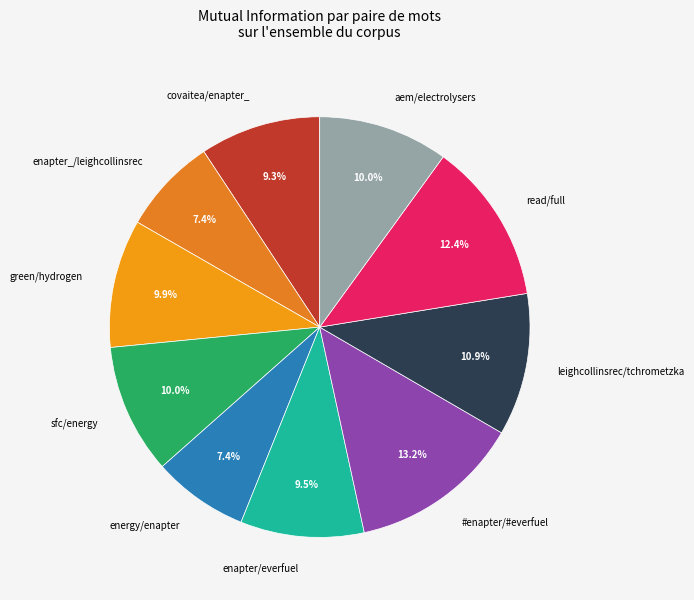

What portion of the pie excludes green/hydrogen?

90.1%